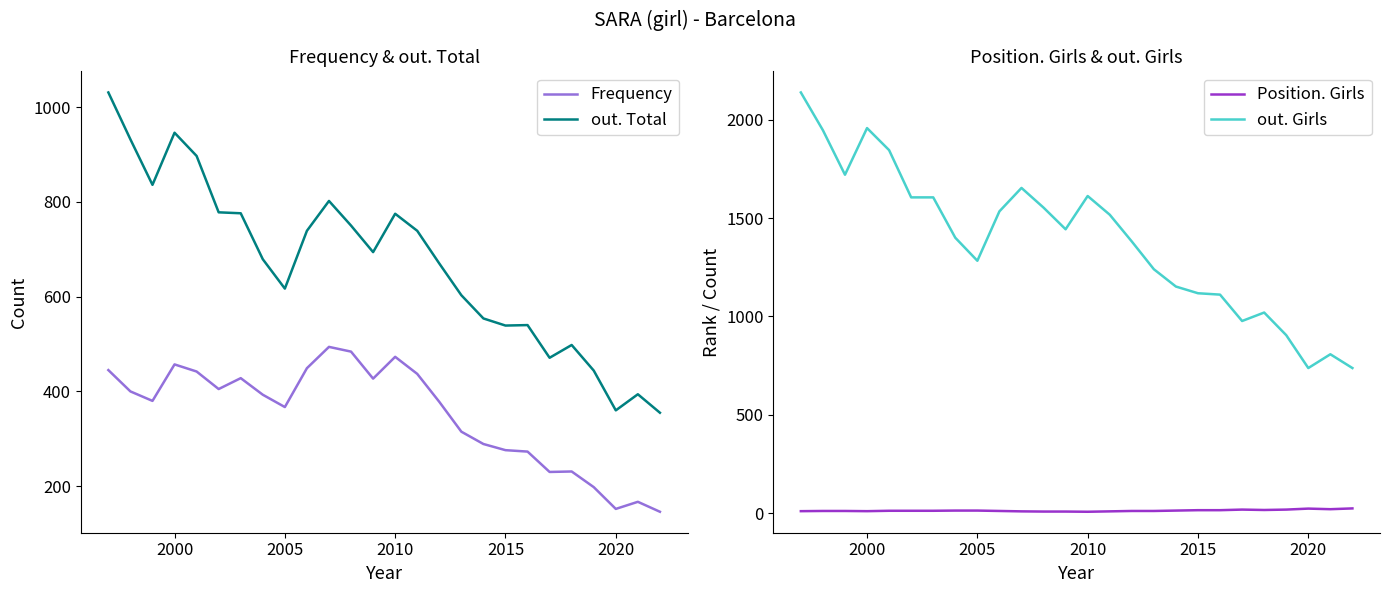

Does the chart have visible grid lines?

No